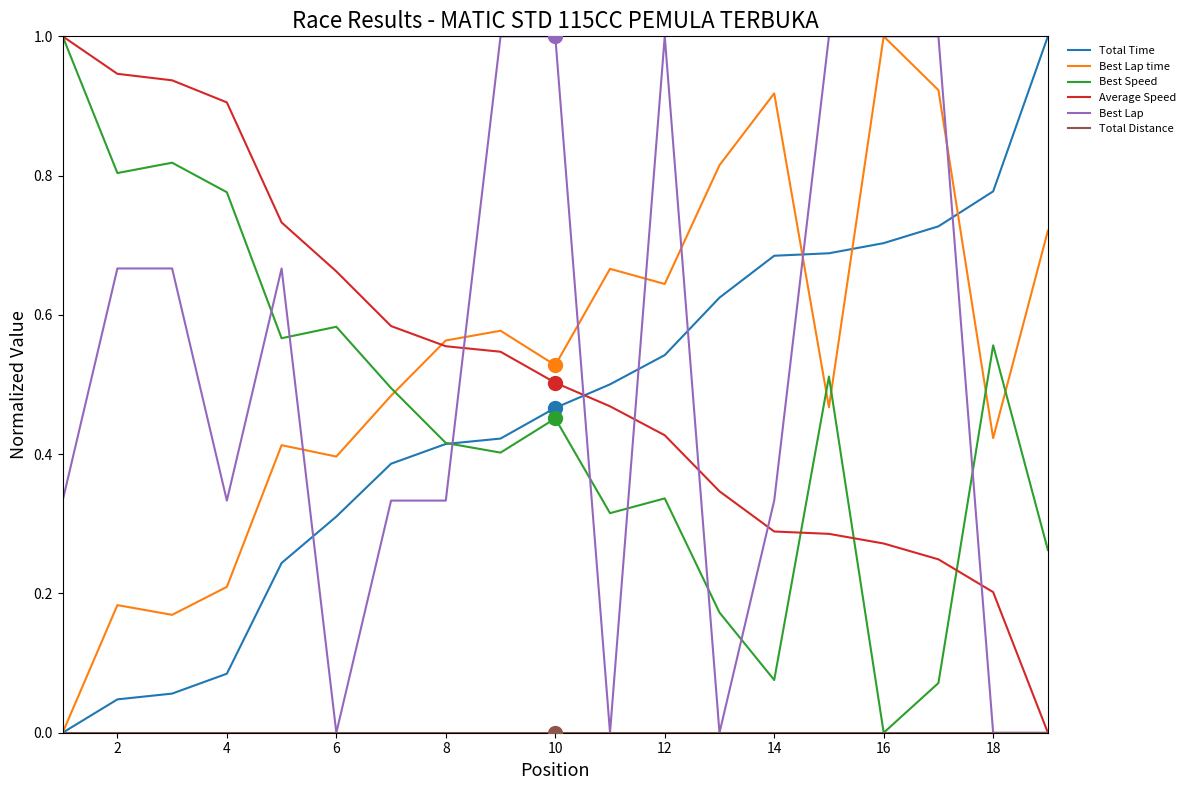

How many lines are shown in the chart?

6